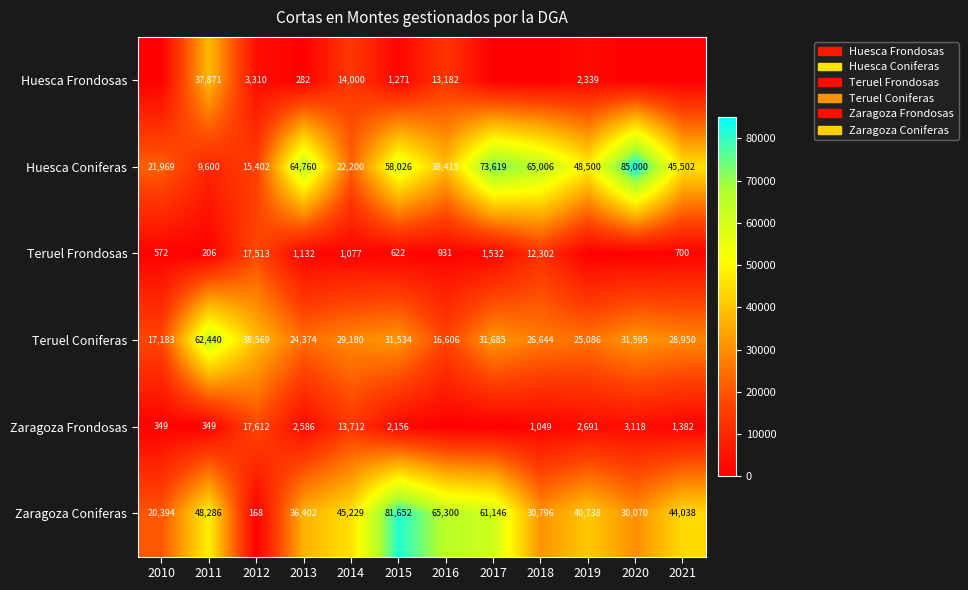

What is the total value across all series at 2016?

134434.2